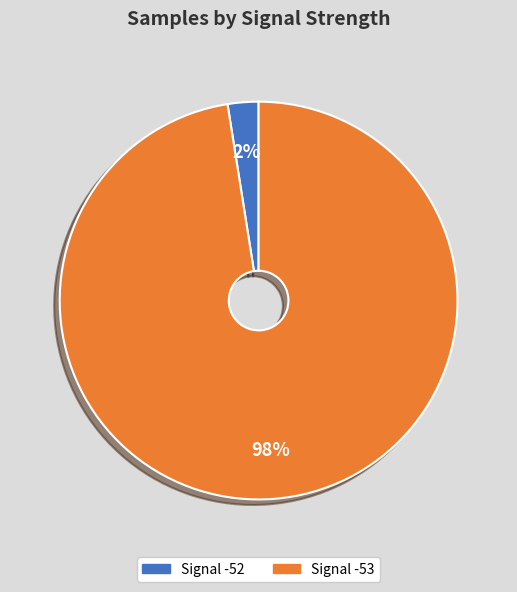

To the nearest percent, what is the average slice percentage?

50%